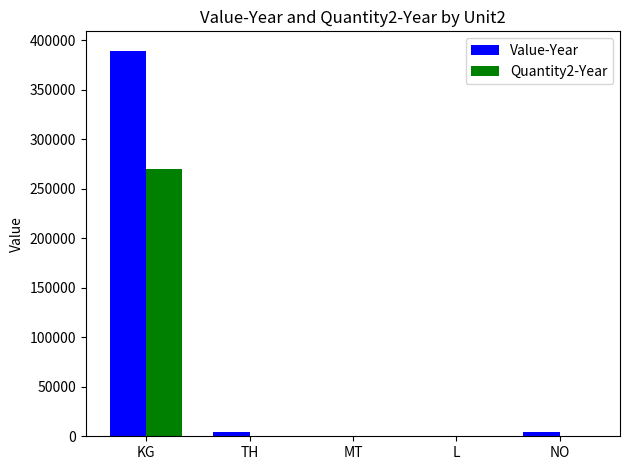

Is it true that Value-Year equals 180420 at KG?

False